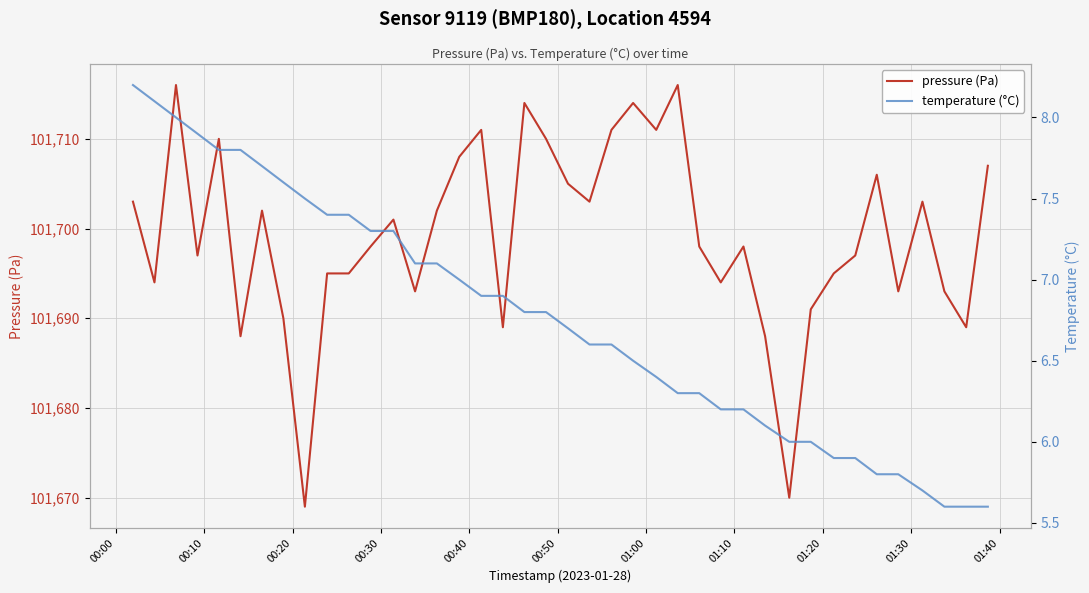

How many data points in pressure (Pa) are above 101698?

19